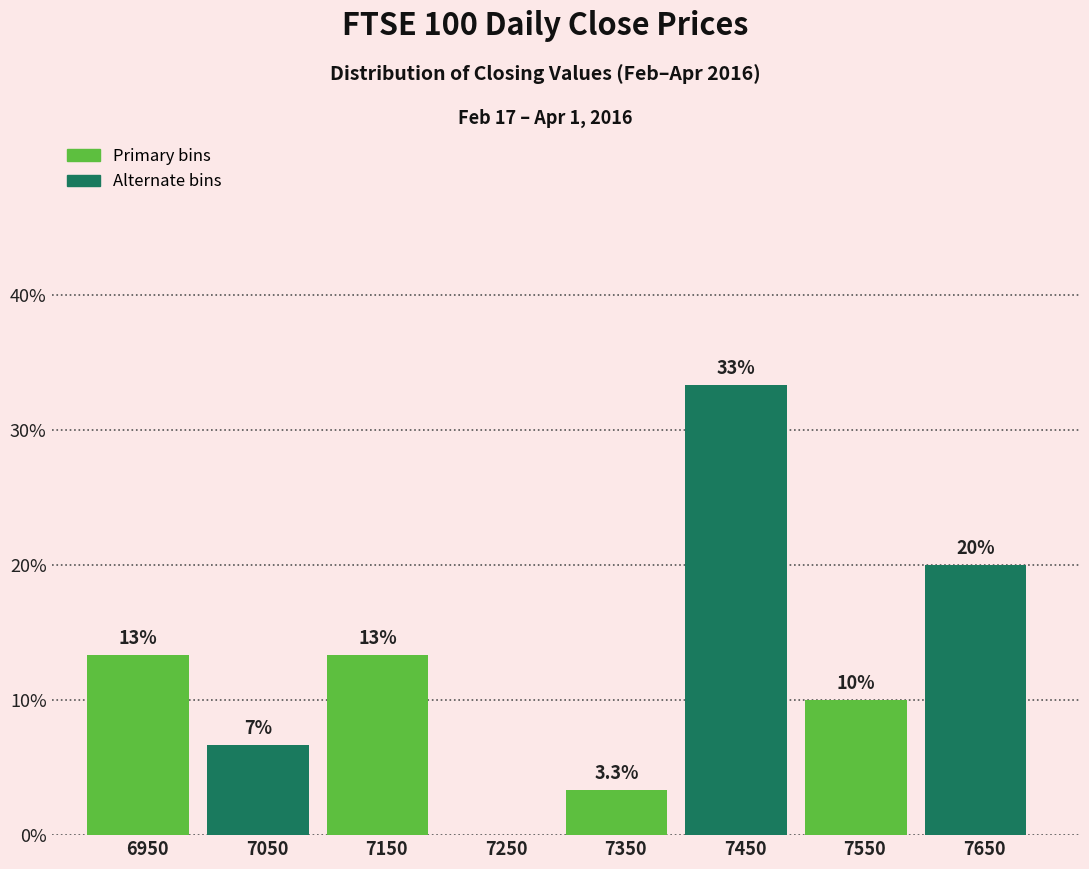

Are the bars horizontal?

No